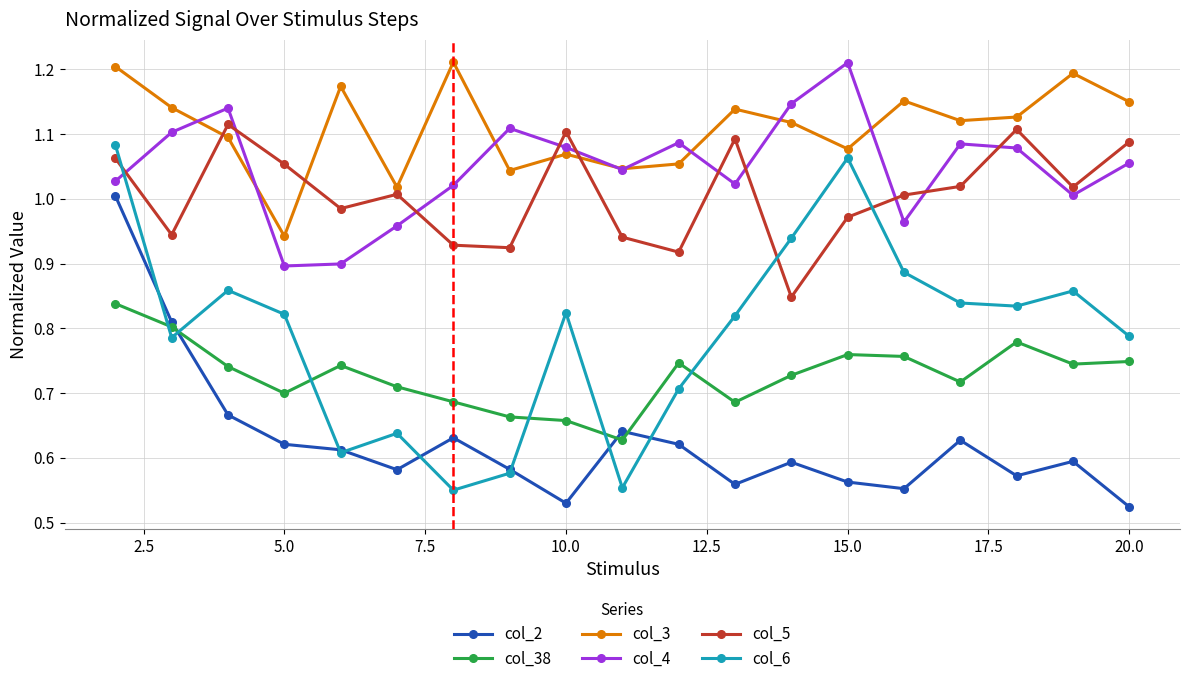

Which series has the largest range (max minus min)?

col_6